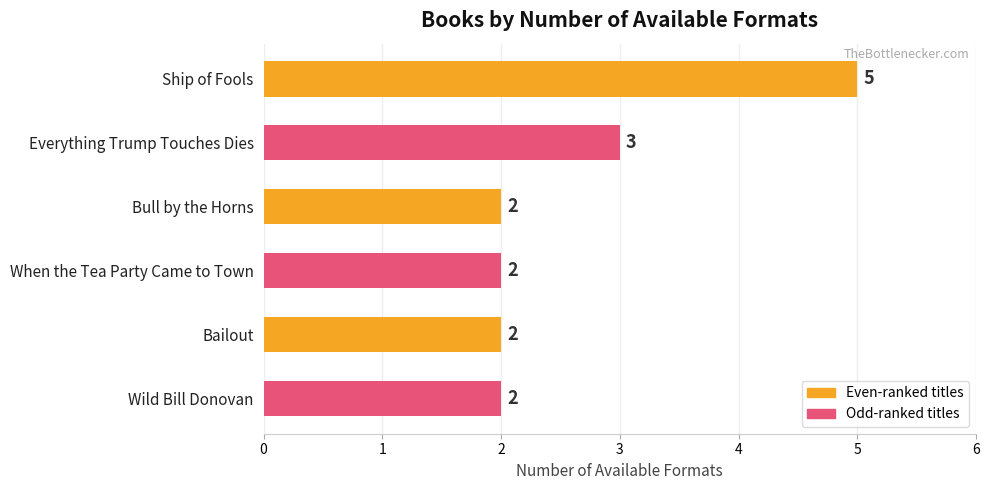

Reading bottom to top, transcribe all the data shown in this chart.

2	2	2	2	3	5